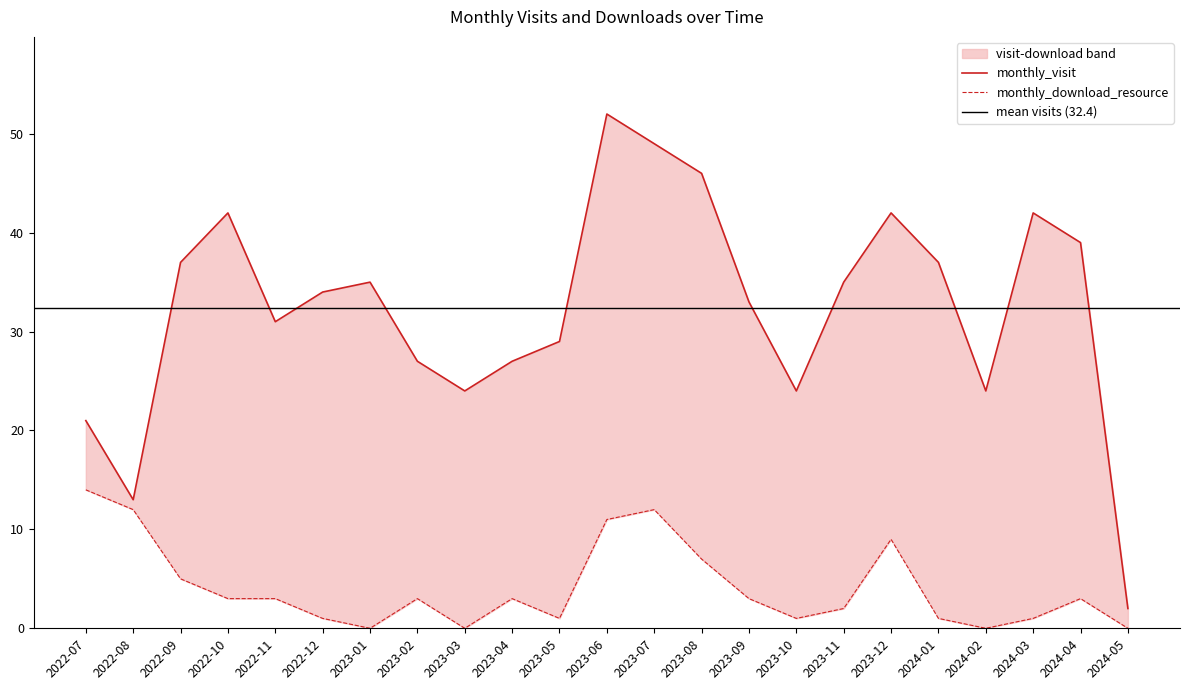

Where is monthly_visit nearest to the value 27?

2023-02